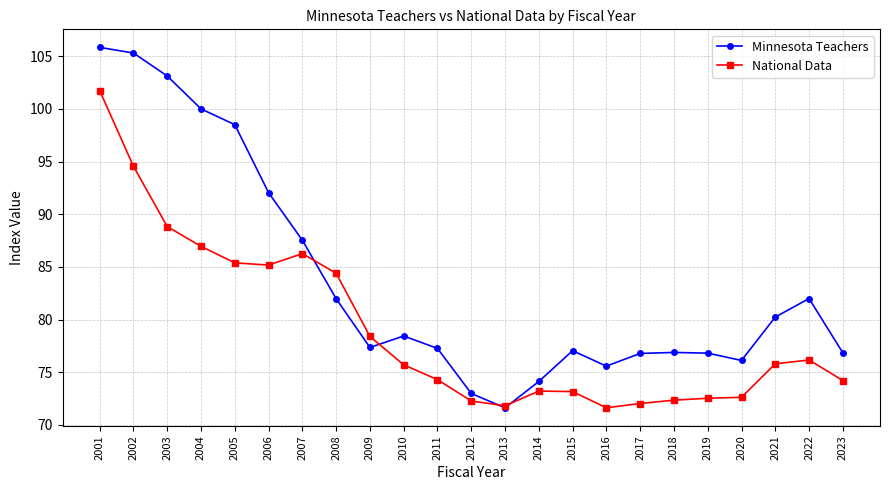

The value of National Data at 2009 is 78.4. True or false?

True